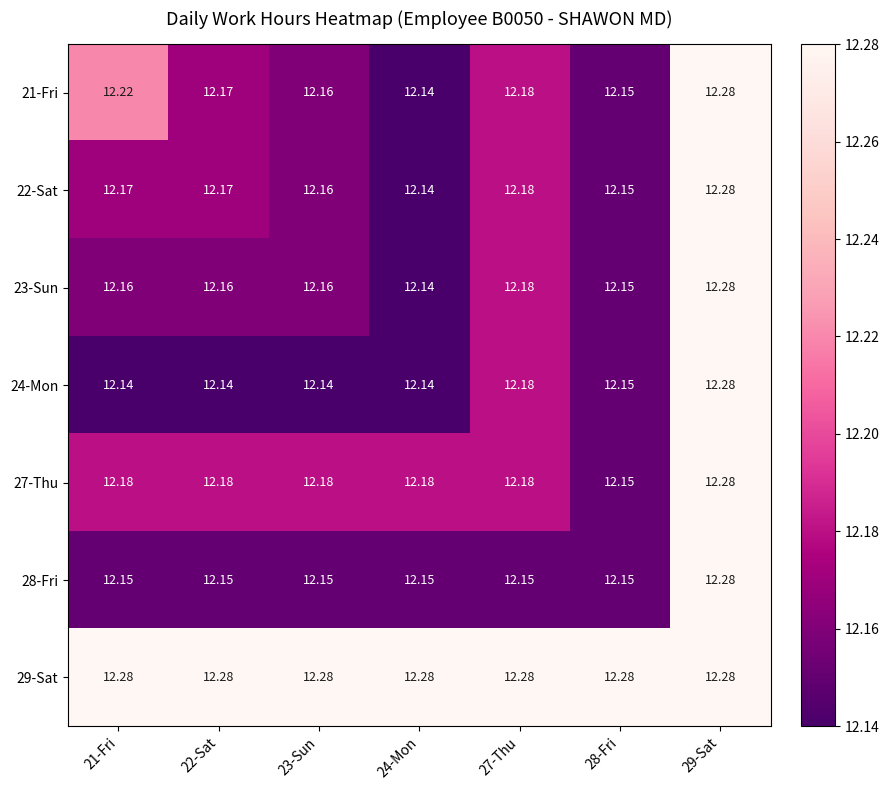

Is the value of 28-Fri at 27-Thu greater than the value of 27-Thu at 27-Thu?

No